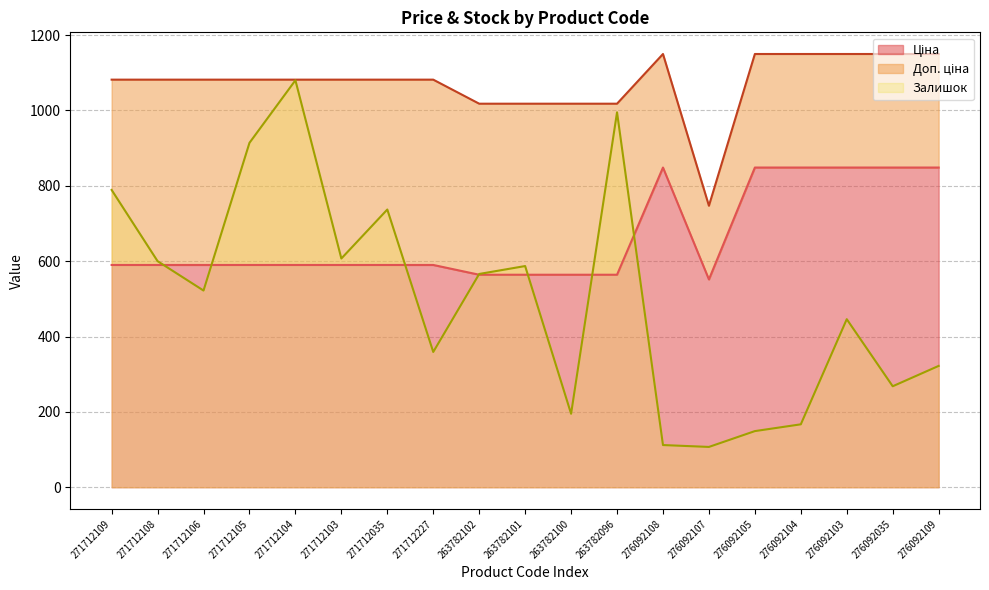

What is the value of the Ціна point at the 12th from the left?

564.0